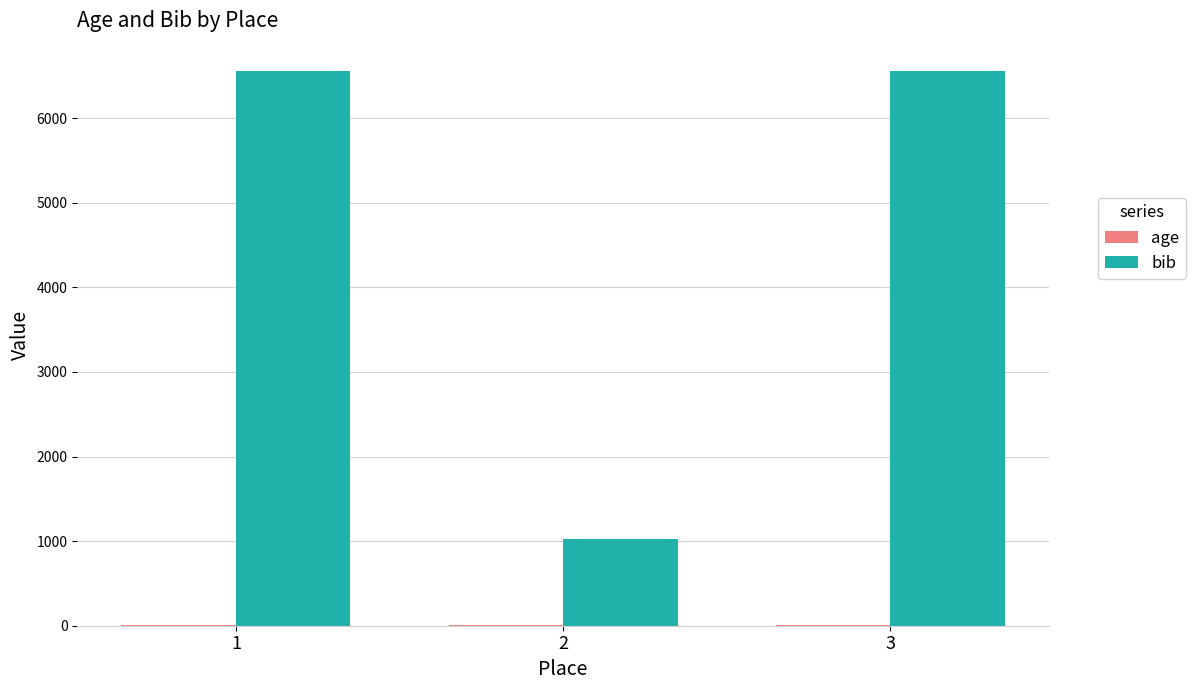

The bib series shows 1026 at 2. True or false?

True